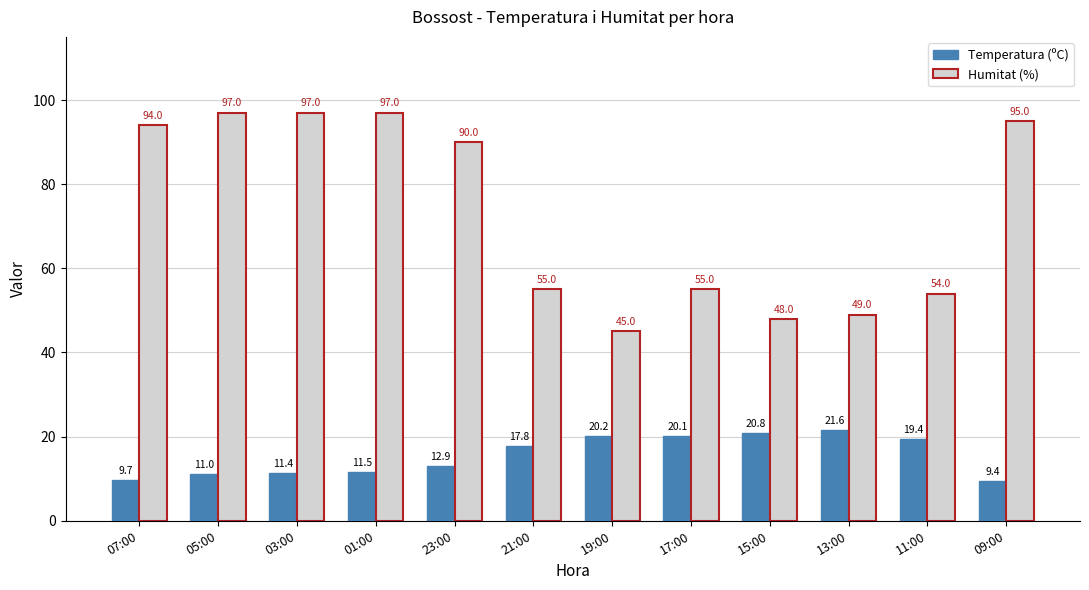

Which category has the lowest value in the Temperatura (ºC) series?

09:00